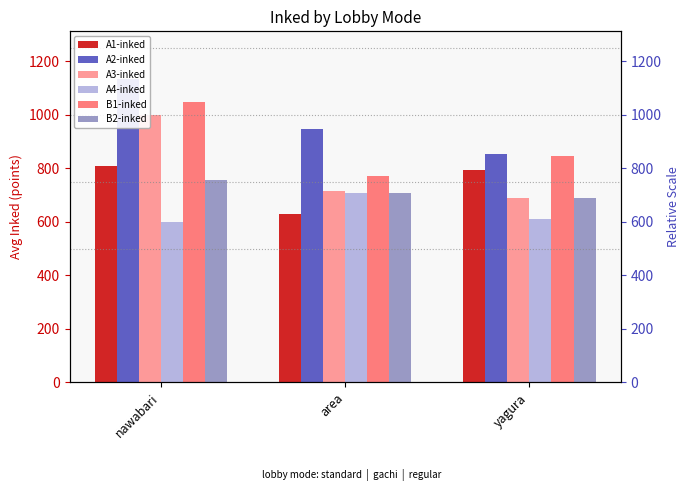

How many groups of bars are there?

3